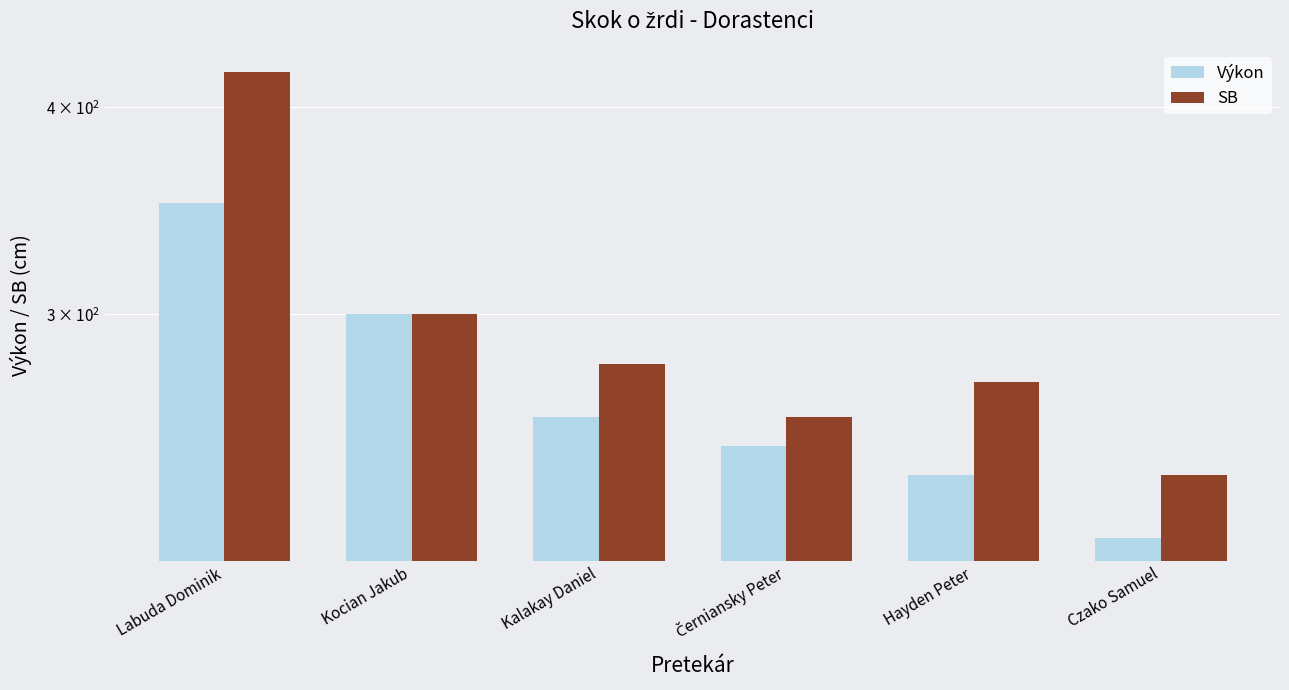

What is the difference between the second highest and minimum values in the SB series?

60